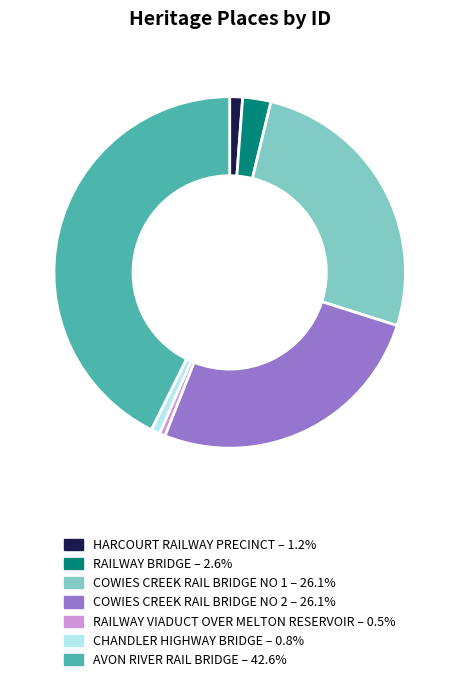

Is the sum of AVON RIVER RAIL BRIDGE and COWIES CREEK RAIL BRIDGE NO 1 greater than half?

Yes